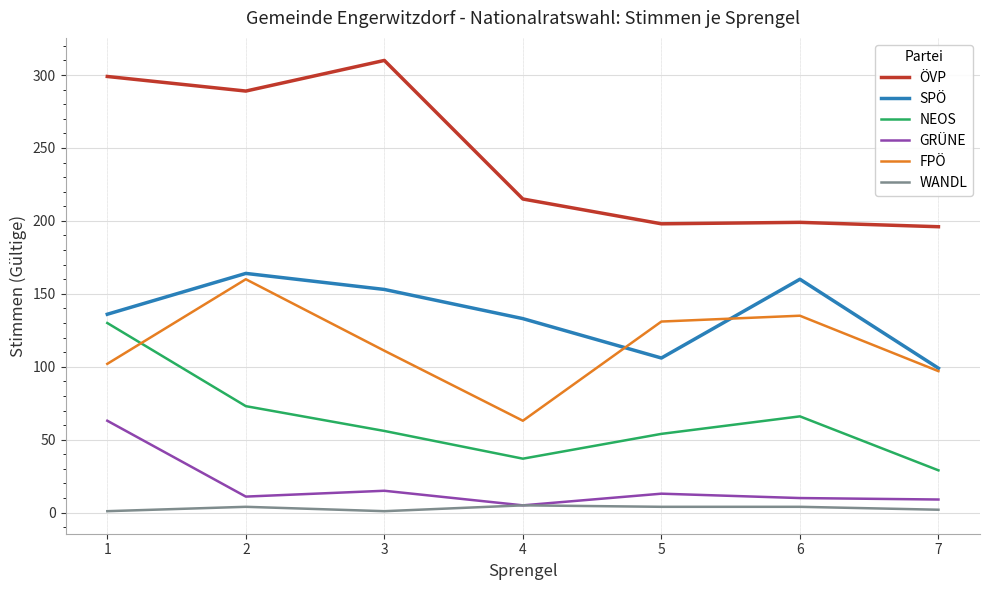

How many WANDL values are between 1 and 4?

6